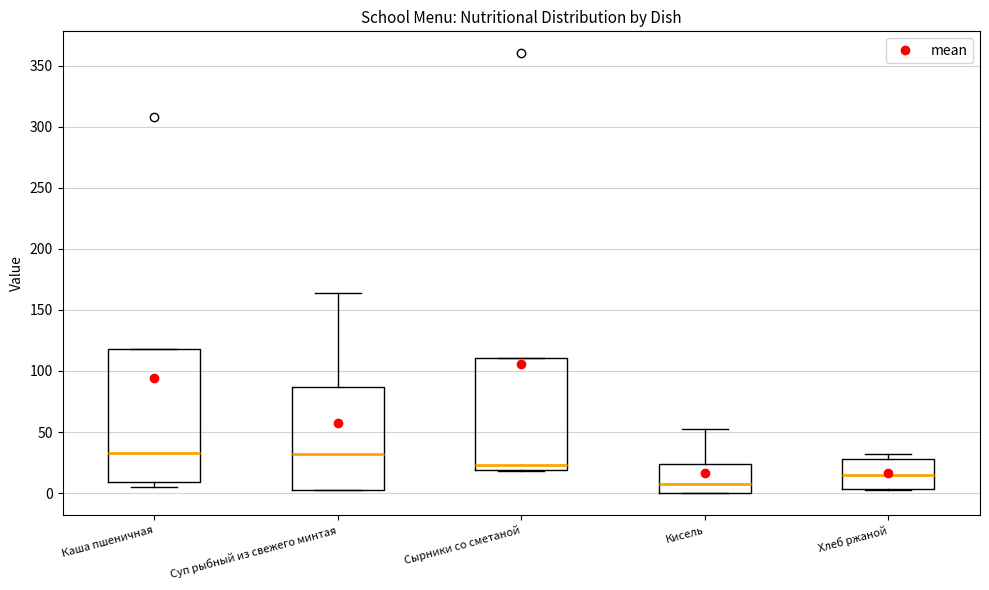

Reading left to right, read every box against the y-axis: the position of its median line, the range the box covers, and the ends of its whiskers. The values are not printed on the chart, so give them approximately, as read against the axis.

Каша пшеничная: median 35, box 10 to 120, whiskers 5 to 120
Суп рыбный из свежего минтая: median 30, box 5 to 85, whiskers 0 to 165
Сырники со сметаной: median 25, box 20 to 110, whiskers 20 to 110
Кисель: median 5, box 0 to 25, whiskers 0 to 55
Хлеб ржаной: median 15, box 5 to 30, whiskers 5 to 30 (just above the box's upper edge)